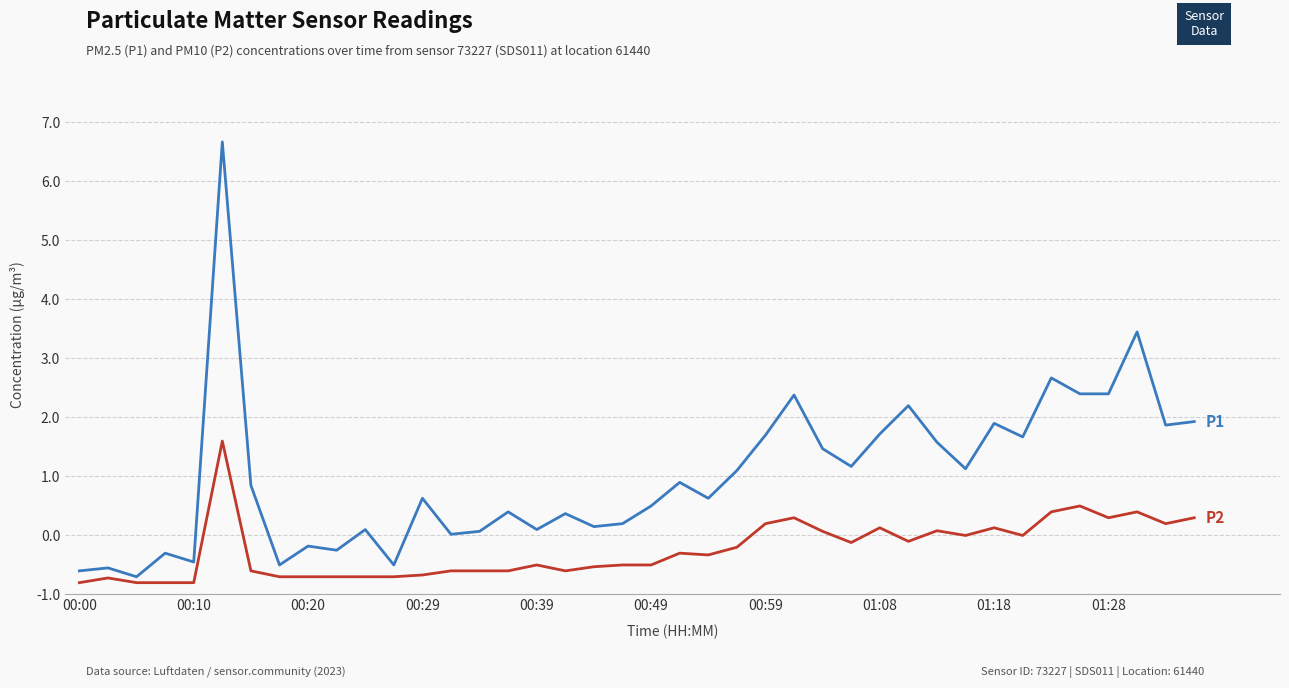

Is this an area chart (filled region under the line)?

No